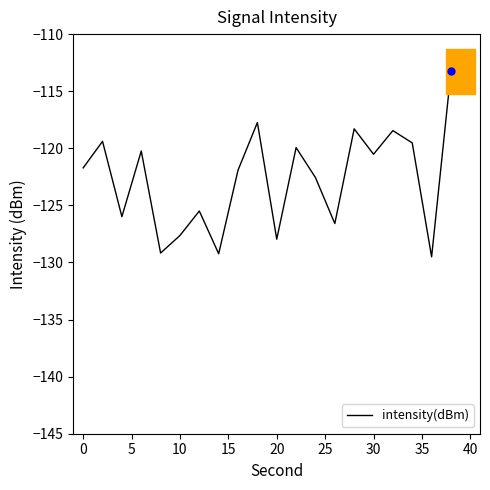

What is the smallest value displayed?

-129.5